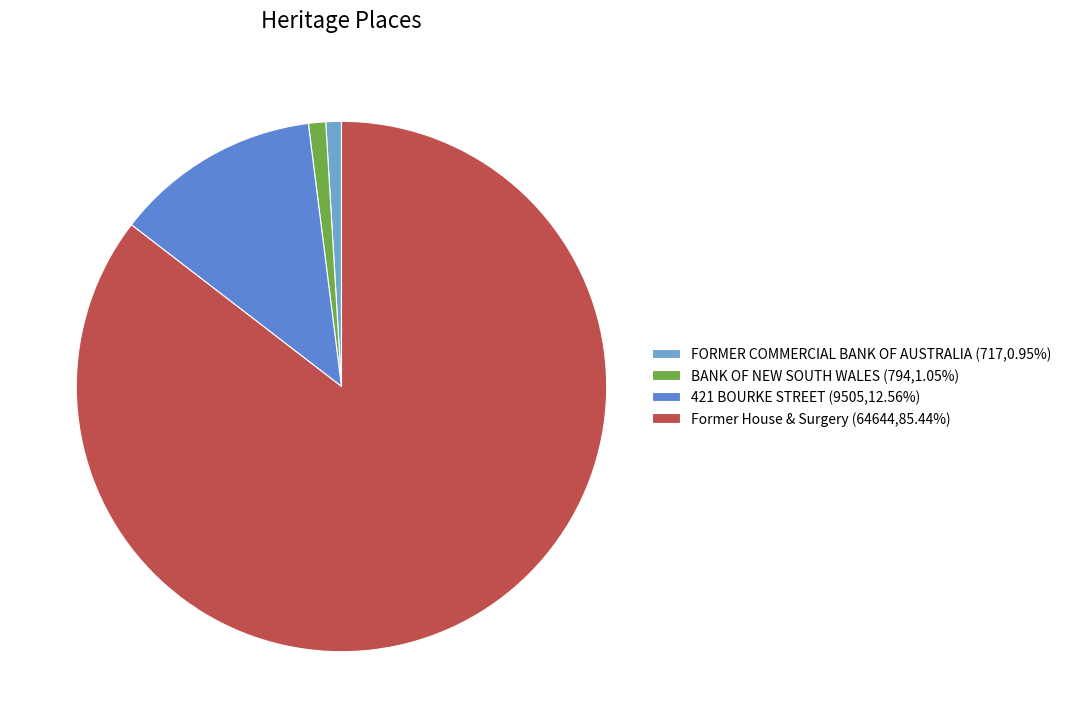

The BANK OF NEW SOUTH WALES slice represents 1% of the pie. True or false?

True